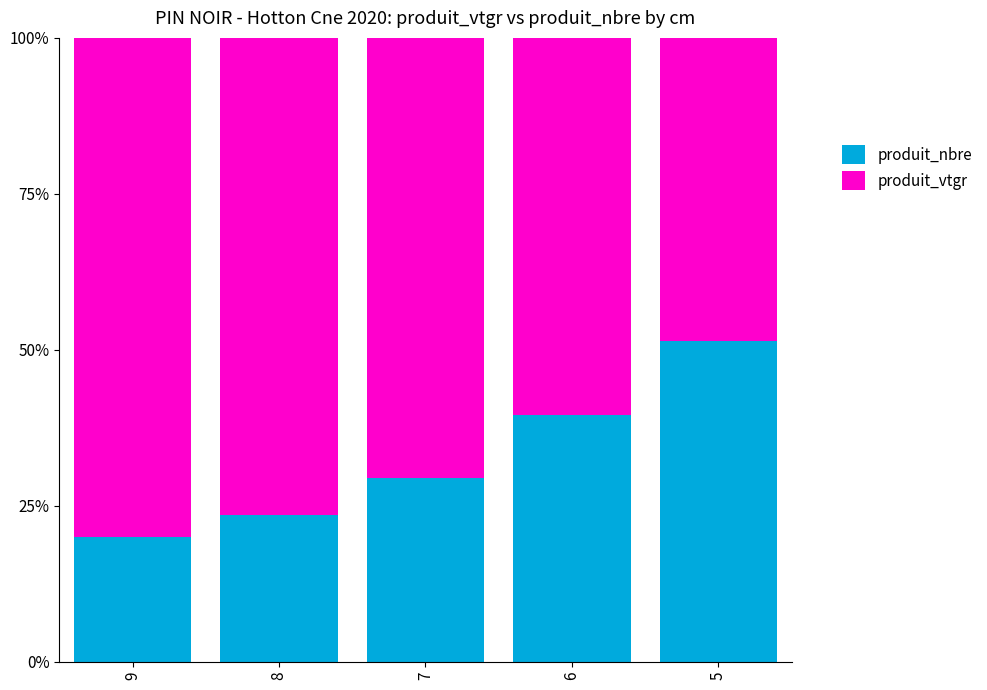

How many bars are there in total?

5